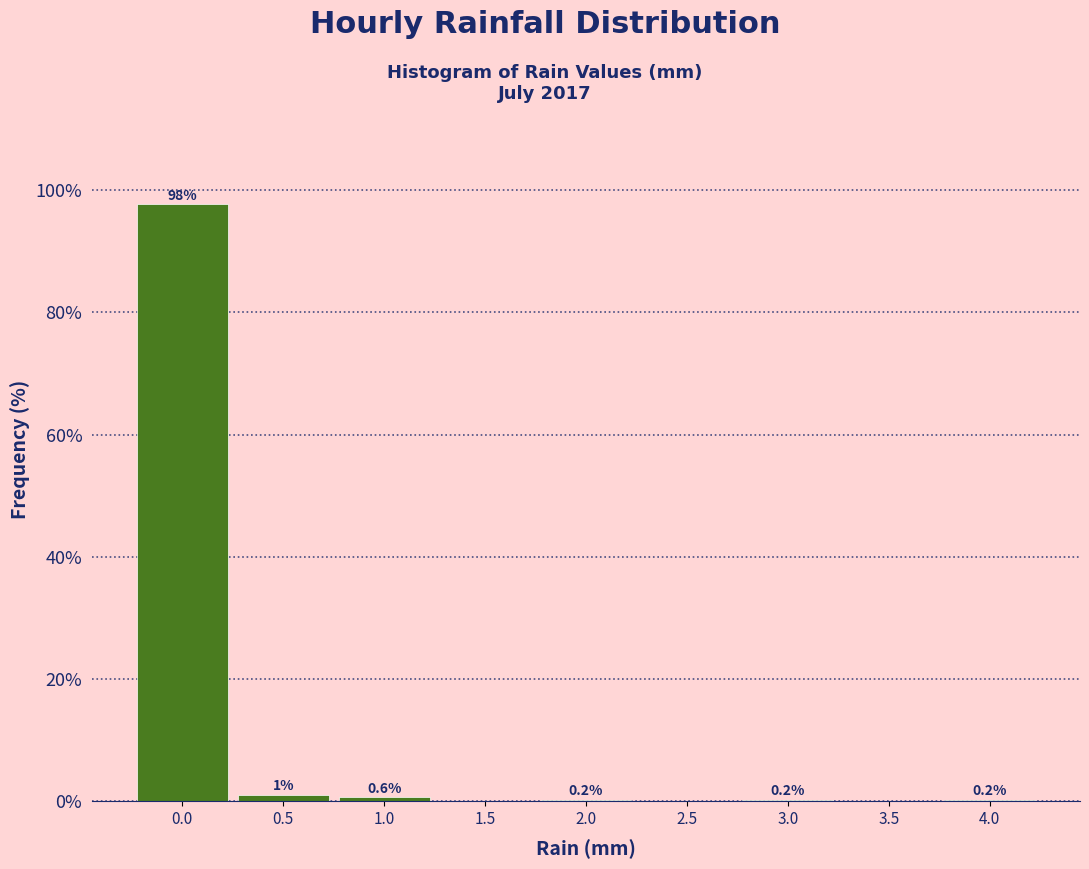

Where is the data nearest to the value 48?

0.5